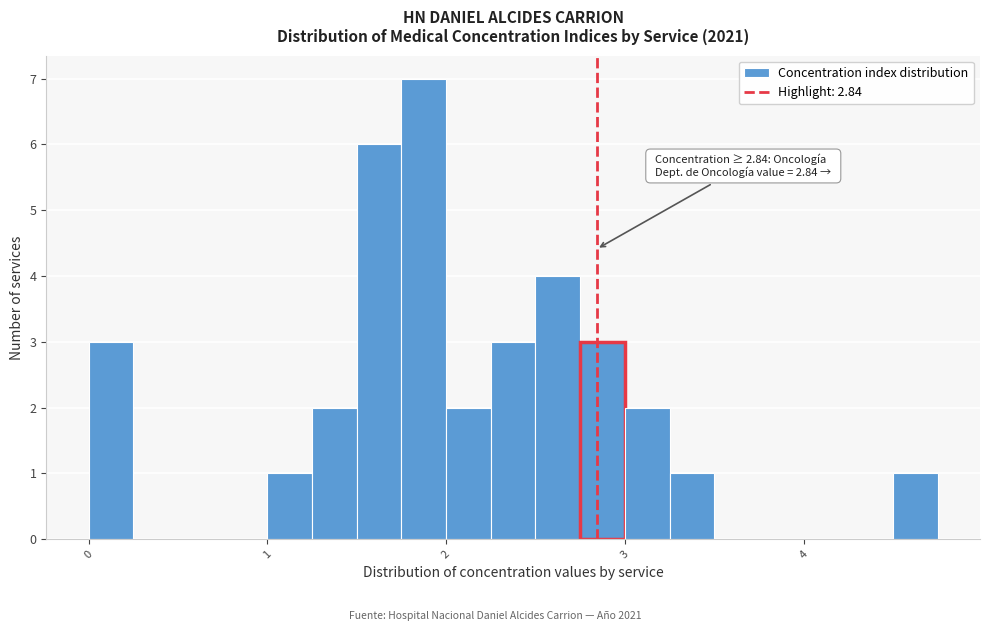

Read against the x-axis, roughly where is the centre of the tallest bar?

1.9